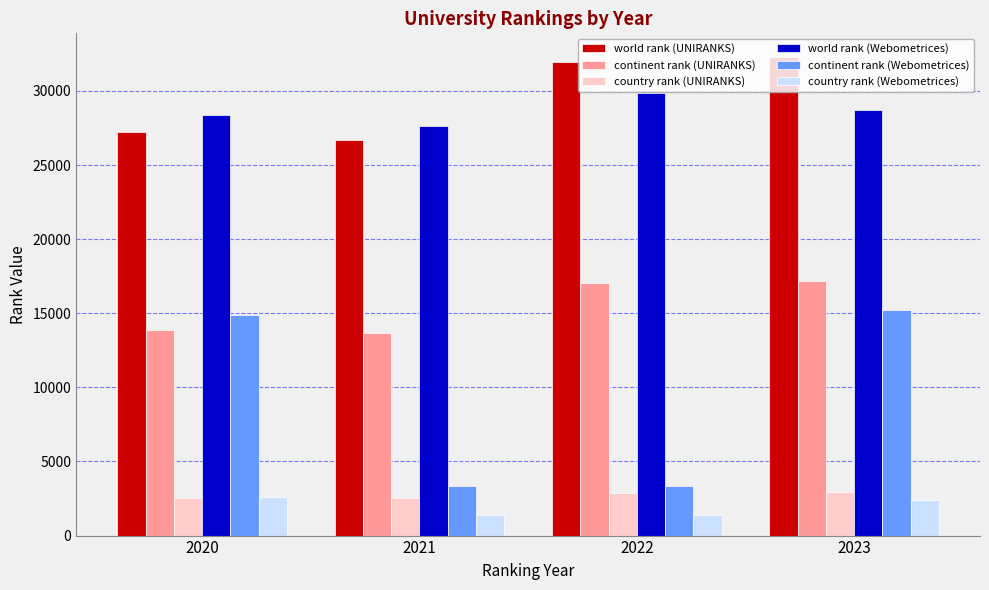

What is the minimum value shown in the chart?

1404